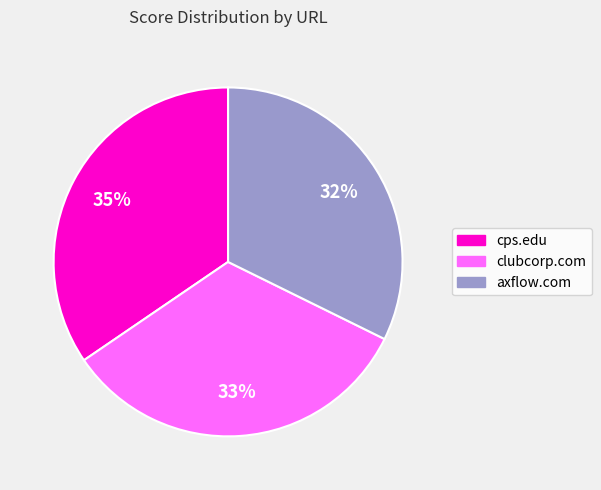

Is it true that axflow.com is 21% of the pie?

False